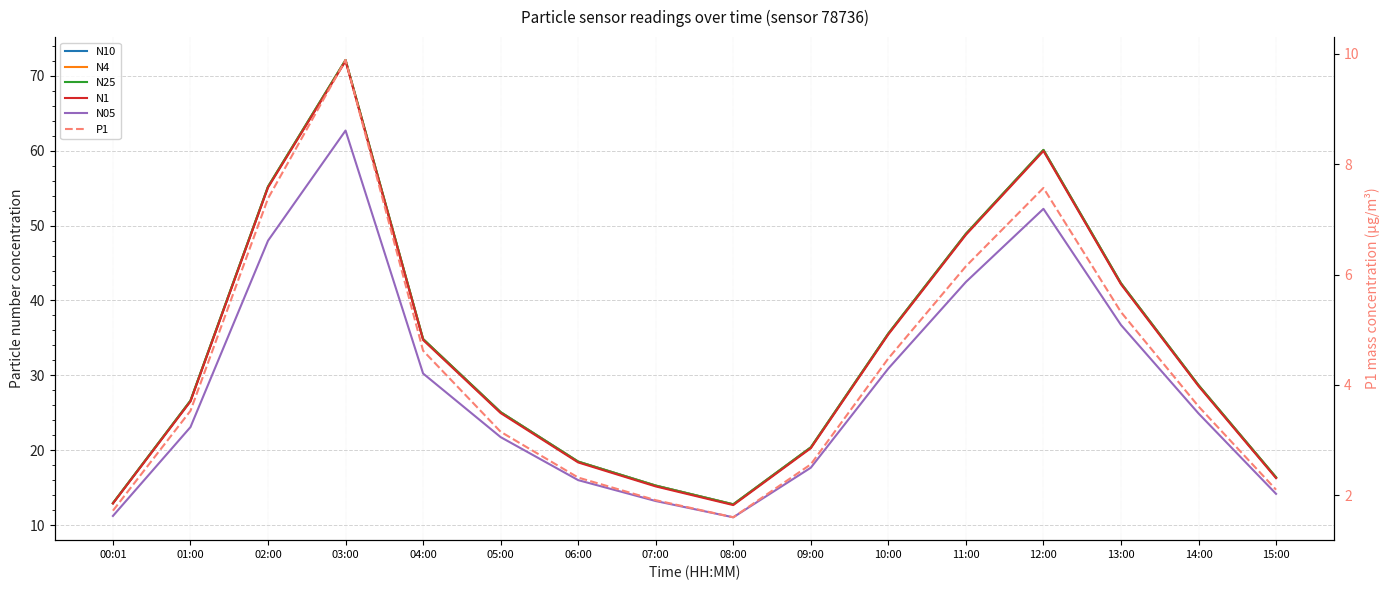

Reading left to right, list all the values displayed in this chart.

N10: 00:01=12.9	01:00=26.6	02:00=55.2	03:00=72.1	04:00=34.9	05:00=25.1	06:00=18.5	07:00=15.3	08:00=12.8	09:00=20.4	10:00=35.6	11:00=48.9	12:00=60.1	13:00=42.3	14:00=28.7	15:00=16.4
N4: 00:01=12.9	01:00=26.6	02:00=55.2	03:00=72.1	04:00=34.9	05:00=25.1	06:00=18.5	07:00=15.3	08:00=12.8	09:00=20.4	10:00=35.6	11:00=48.9	12:00=60.1	13:00=42.3	14:00=28.7	15:00=16.4
N25: 00:01=12.9	01:00=26.6	02:00=55.2	03:00=72.1	04:00=34.8	05:00=25.1	06:00=18.5	07:00=15.3	08:00=12.8	09:00=20.4	10:00=35.6	11:00=48.9	12:00=60.1	13:00=42.3	14:00=28.7	15:00=16.4
N1: 00:01=12.9	01:00=26.5	02:00=55.1	03:00=72.0	04:00=34.7	05:00=25.0	06:00=18.4	07:00=15.2	08:00=12.7	09:00=20.3	10:00=35.5	11:00=48.8	12:00=60.0	13:00=42.2	14:00=28.6	15:00=16.3
N05: 00:01=11.2	01:00=23.1	02:00=48.0	03:00=62.7	04:00=30.2	05:00=21.8	06:00=16.0	07:00=13.2	08:00=11.1	09:00=17.7	10:00=30.9	11:00=42.5	12:00=52.2	13:00=36.7	14:00=24.9	15:00=14.2
P1: 00:01=1.7	01:00=3.5	02:00=7.4	03:00=9.9	04:00=4.6	05:00=3.1	06:00=2.3	07:00=1.9	08:00=1.6	09:00=2.6	10:00=4.5	11:00=6.2	12:00=7.6	13:00=5.3	14:00=3.6	15:00=2.1